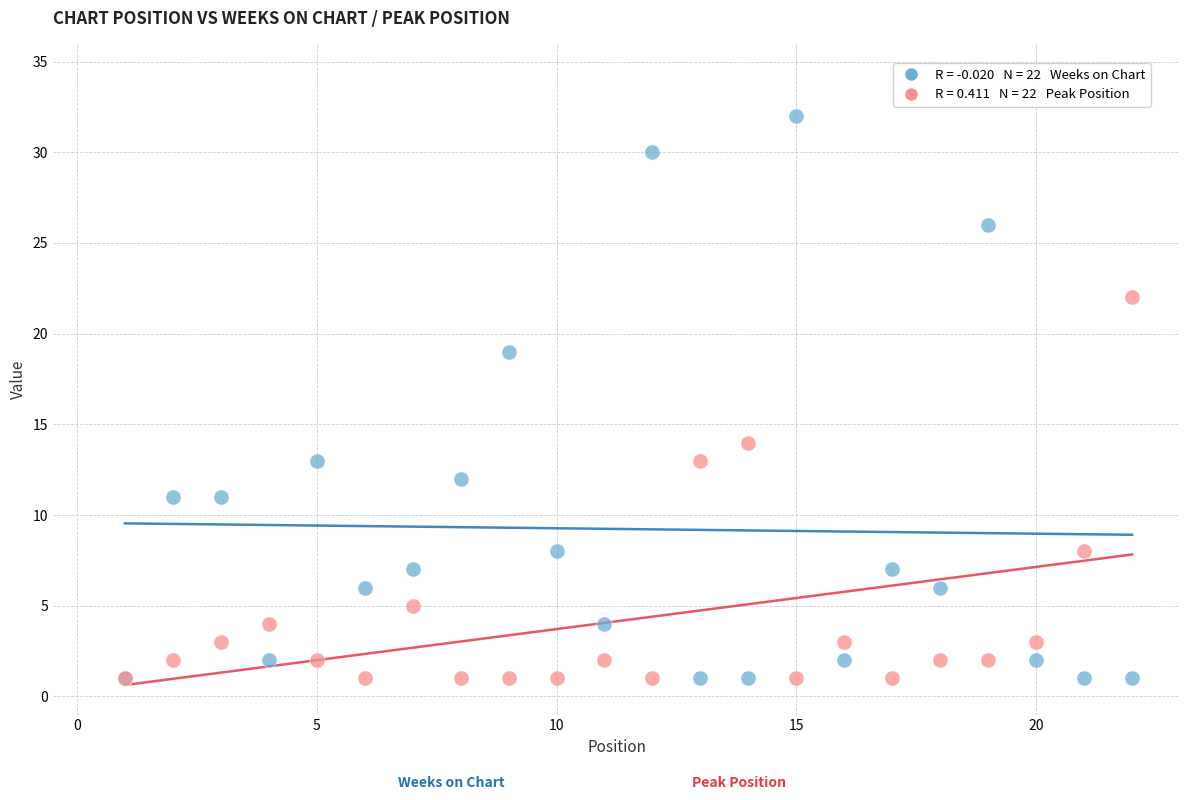

Across all series, what Y value is closest to 16?

14